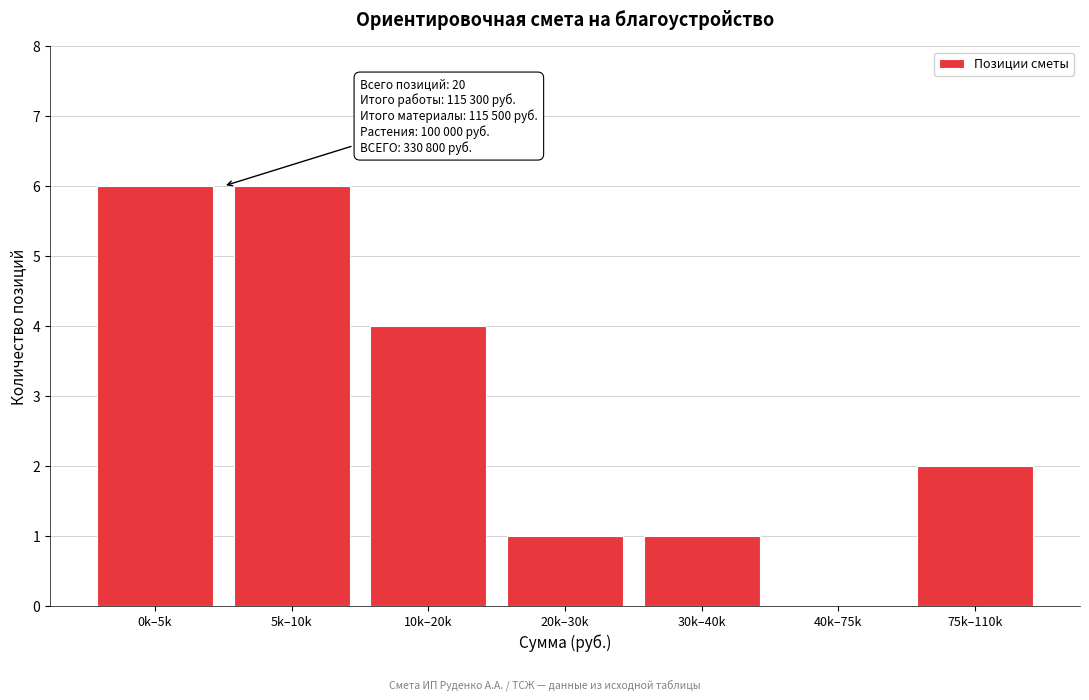

Reading left to right, extract all data points from this chart.

0k–5k=6	5k–10k=6	10k–20k=4	20k–30k=1	30k–40k=1	40k–75k=0	75k–110k=2